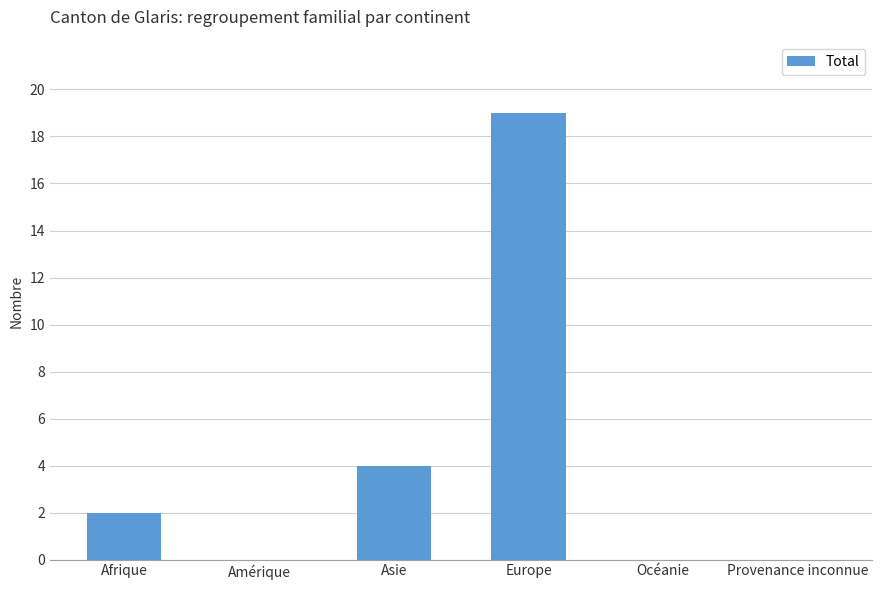

What is the change in value from Afrique to Asie?

+2